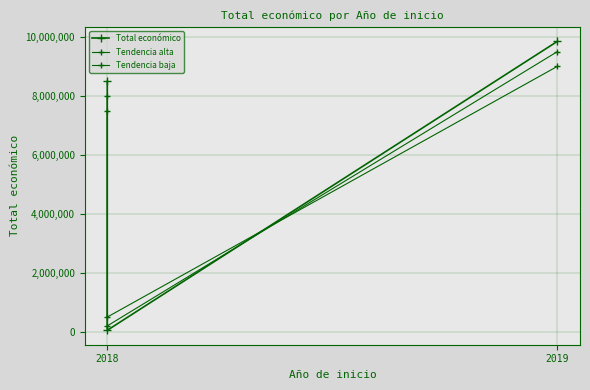

Count the number of data series in this chart.

3